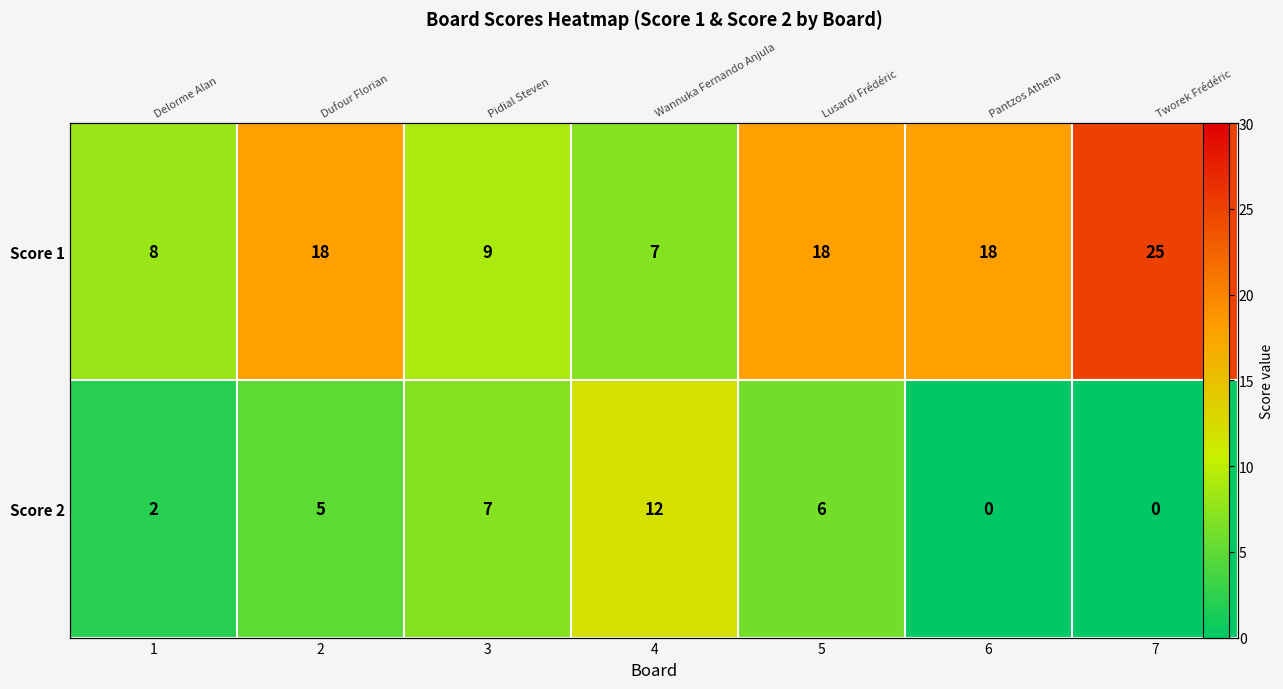

The Score 1 series shows 3 at 1. True or false?

False